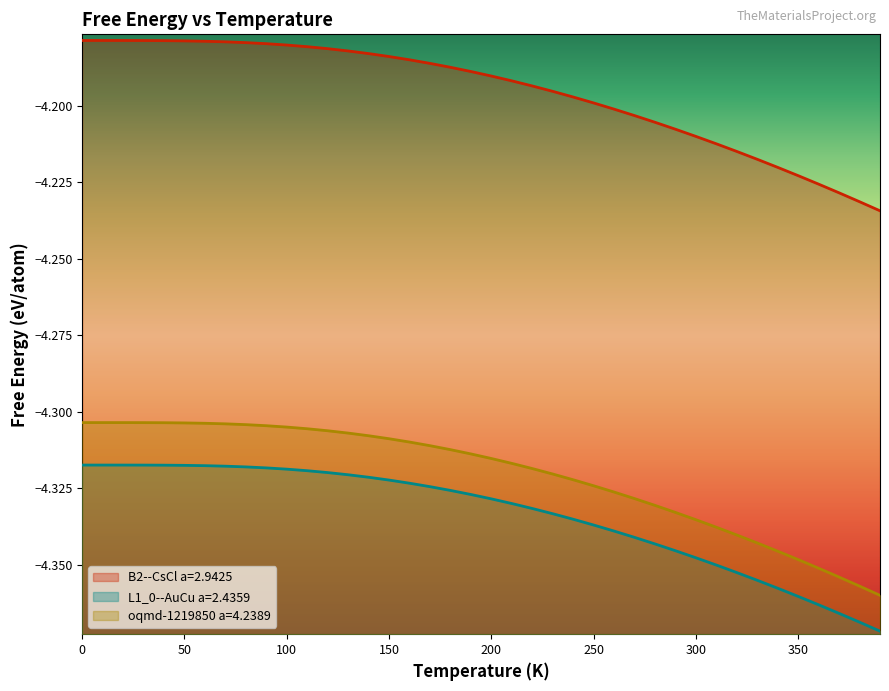

What is the highest value of the B2--CsCl a=2.9425 series?

-4.2